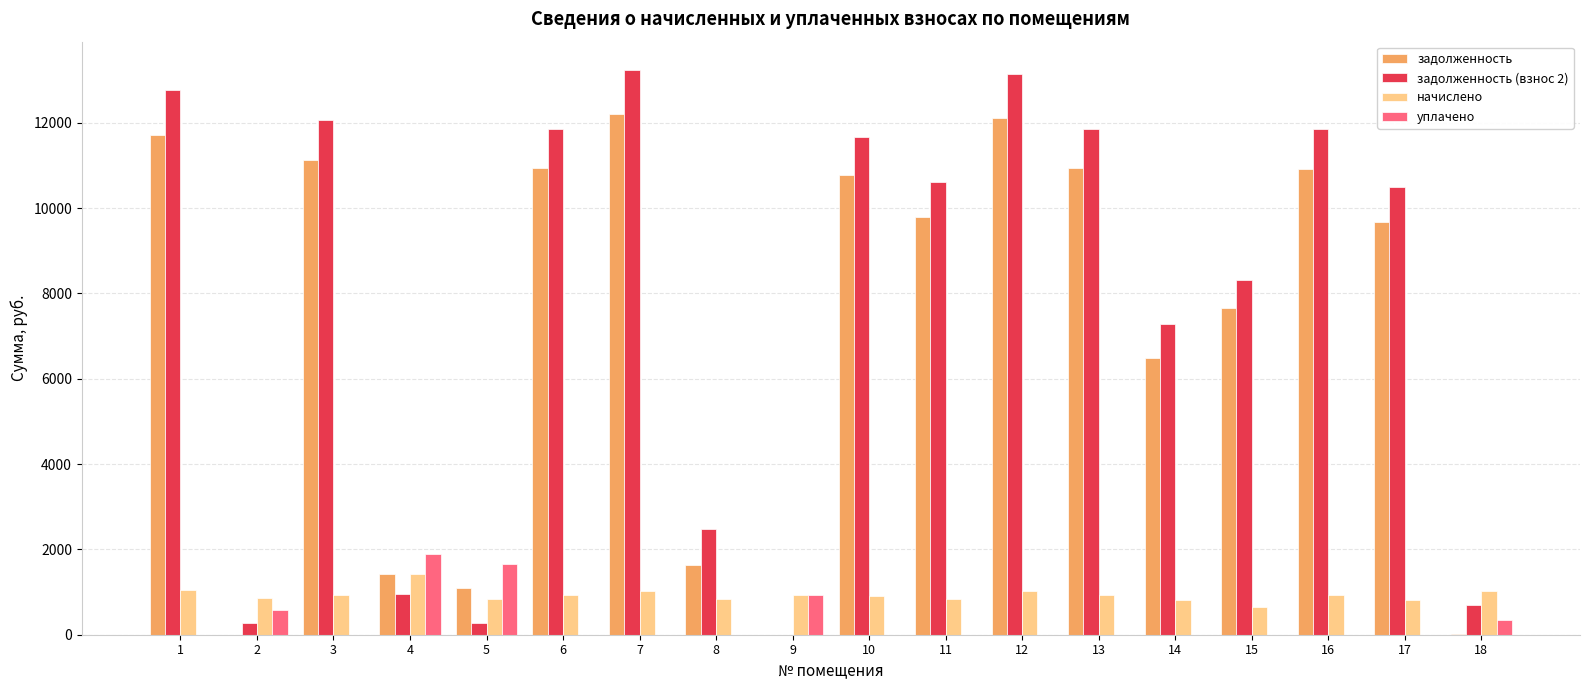

Is the value of задолженность at 3 greater than the value of задолженность (взнос 2) at 5?

Yes